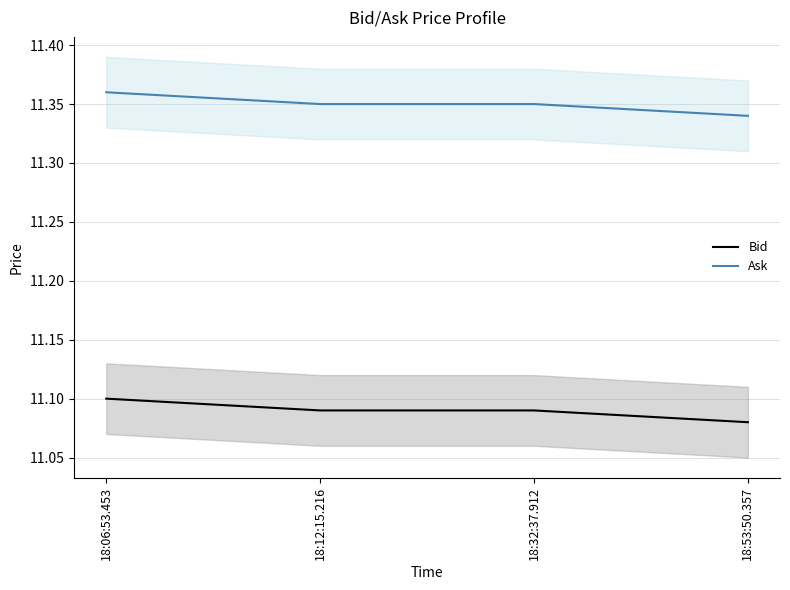

Which label corresponds to the largest value in the chart?

18:06:53.453